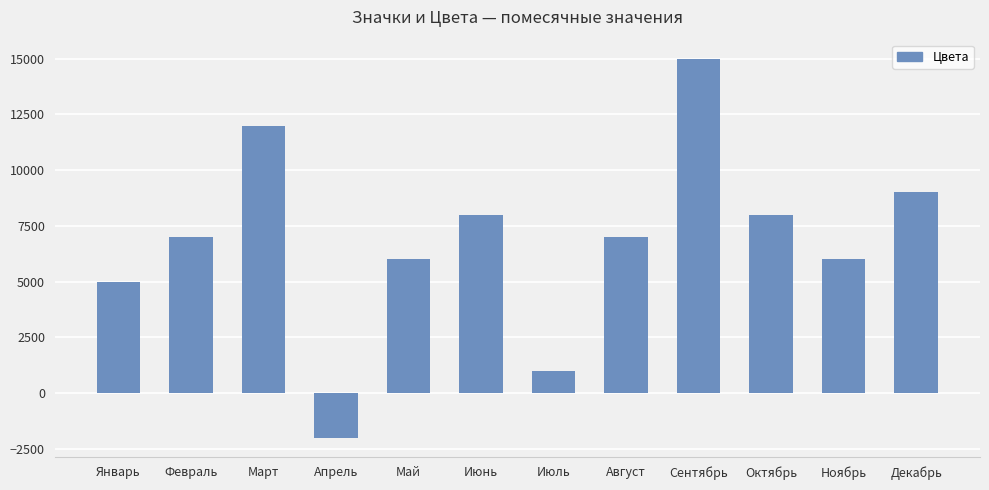

Does the chart contain stacked bars?

No